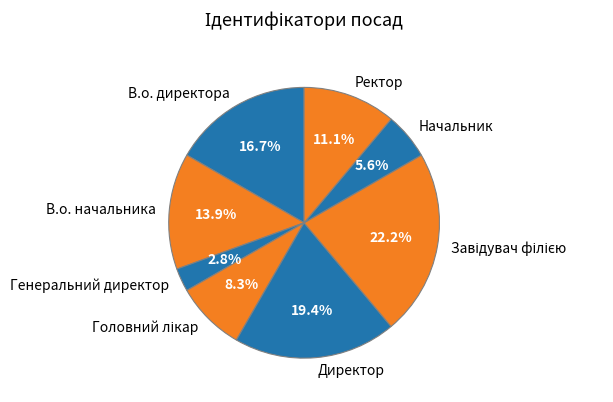

What percentage is the В.о. начальника slice, to the nearest percent?

14%